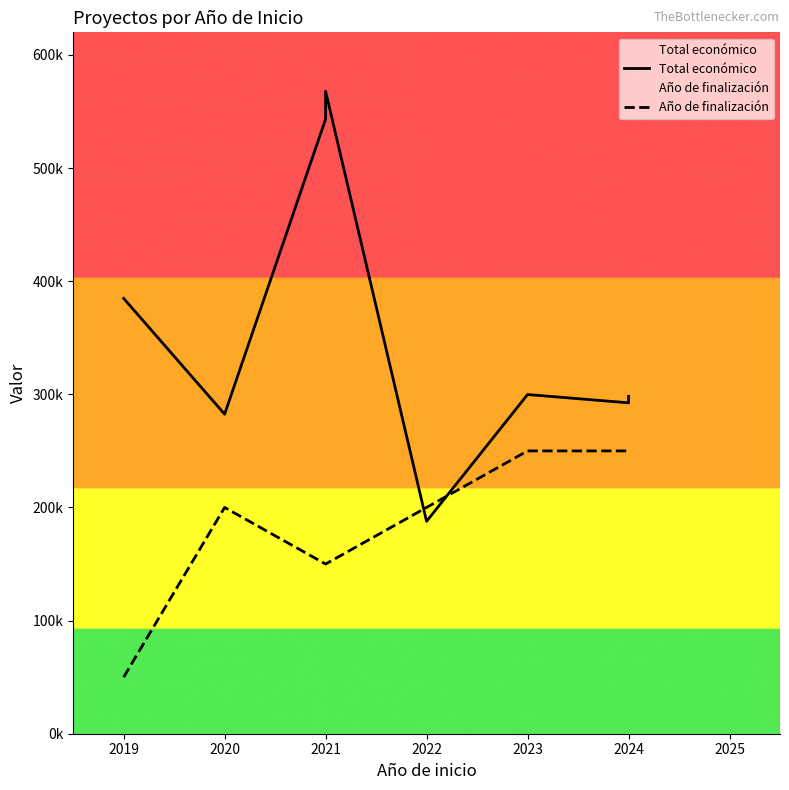

Reading left to right, what are all the values shown in this chart?

Total económico: 384830	282464	543365	567924	187755	299824	292495	297514	298243
Año de finalización: 50000	200000	150000	150000	200000	250000	250000	250000	250000